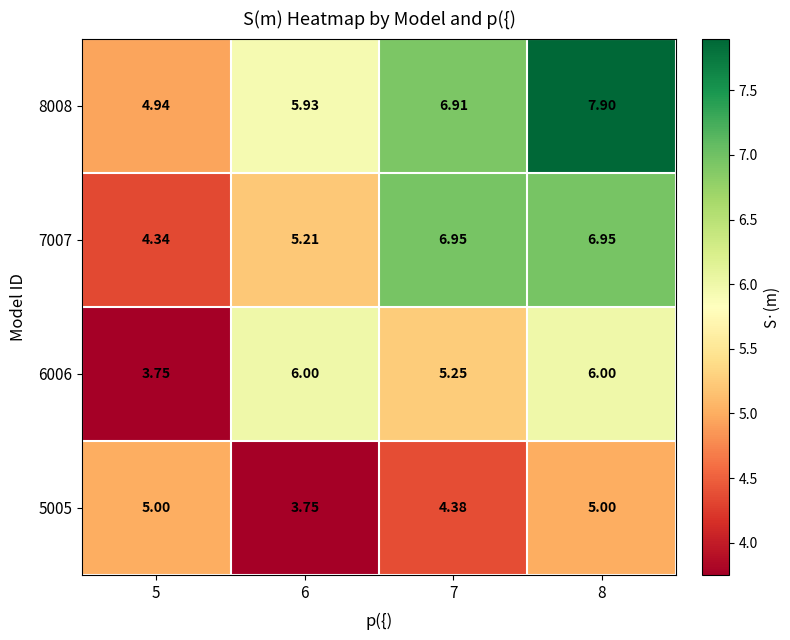

Is the value of 6006 at 7 greater than the value of 8008 at 7?

No